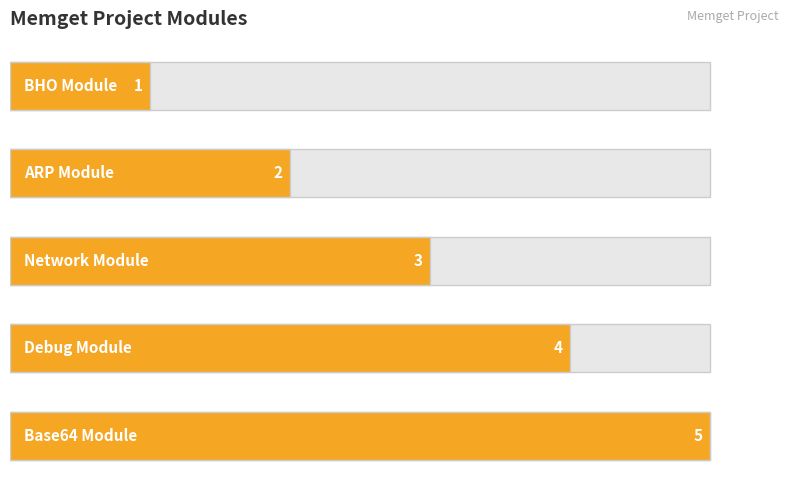

How many bars are there in total?

5